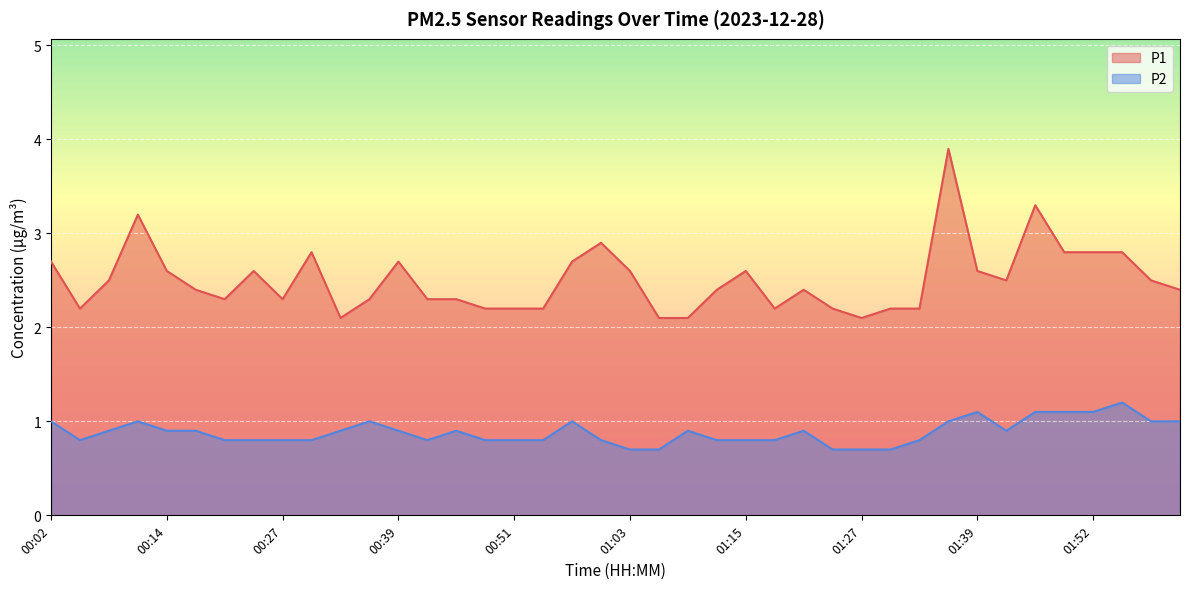

Rank the series by their maximum value, from highest to lowest.

P1, P2